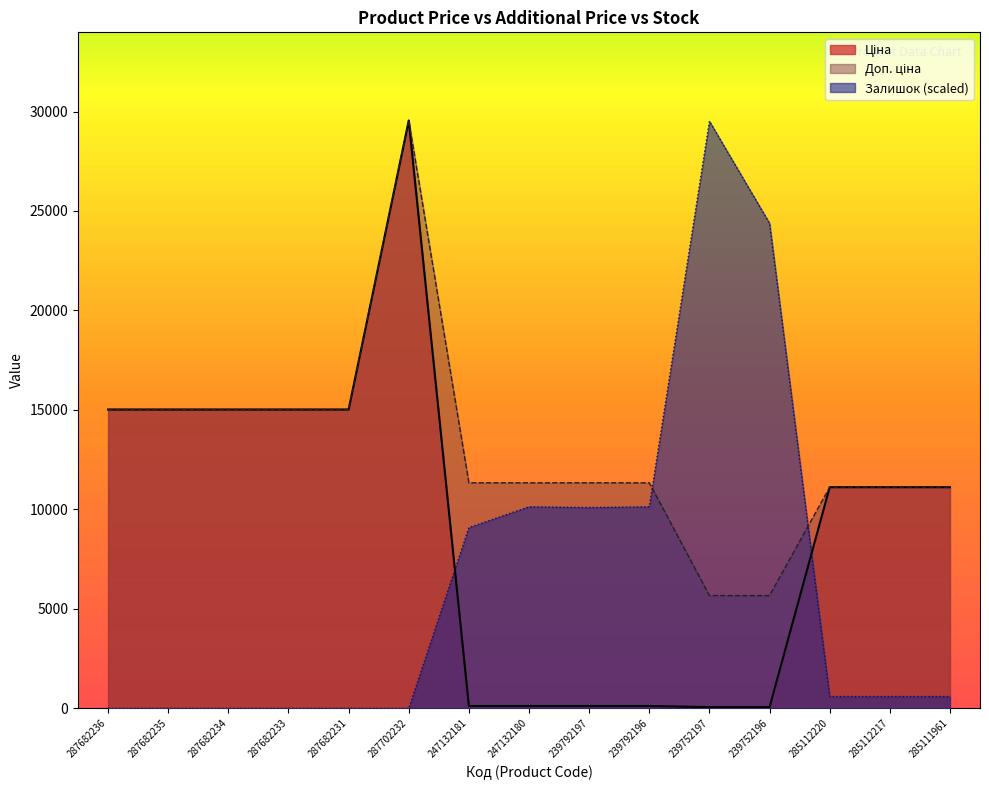

Reading left to right, transcribe all the data shown in this chart.

Ціна: 287682236=15019.2	287682235=15019.2	287682234=15019.2	287682233=15019.2	287682231=15019.2	287702232=29548.9	247132181=113.3	247132180=113.3	239792197=113.3	239792196=113.3	239752197=56.7	239752196=56.7	285112220=11113.6	285112217=11113.6	285111961=11113.6
Доп. ціна: 287682236=15019.2	287682235=15019.2	287682234=15019.2	287682233=15019.2	287682231=15019.2	287702232=29548.9	247132181=11334.0	247132180=11334.0	239792197=11334.0	239792196=11334.0	239752197=5667.0	239752196=5667.0	285112220=11113.6	285112217=11113.6	285111961=11113.6
Залишок: 287682236=0.0	287682235=0.0	287682234=0.0	287682233=0.0	287682231=0.0	287702232=0.0	247132181=9081.2	247132180=10129.1	239792197=10094.1	239792196=10129.1	239752197=29514.0	239752196=24379.6	285112220=593.8	285112217=593.8	285111961=593.8